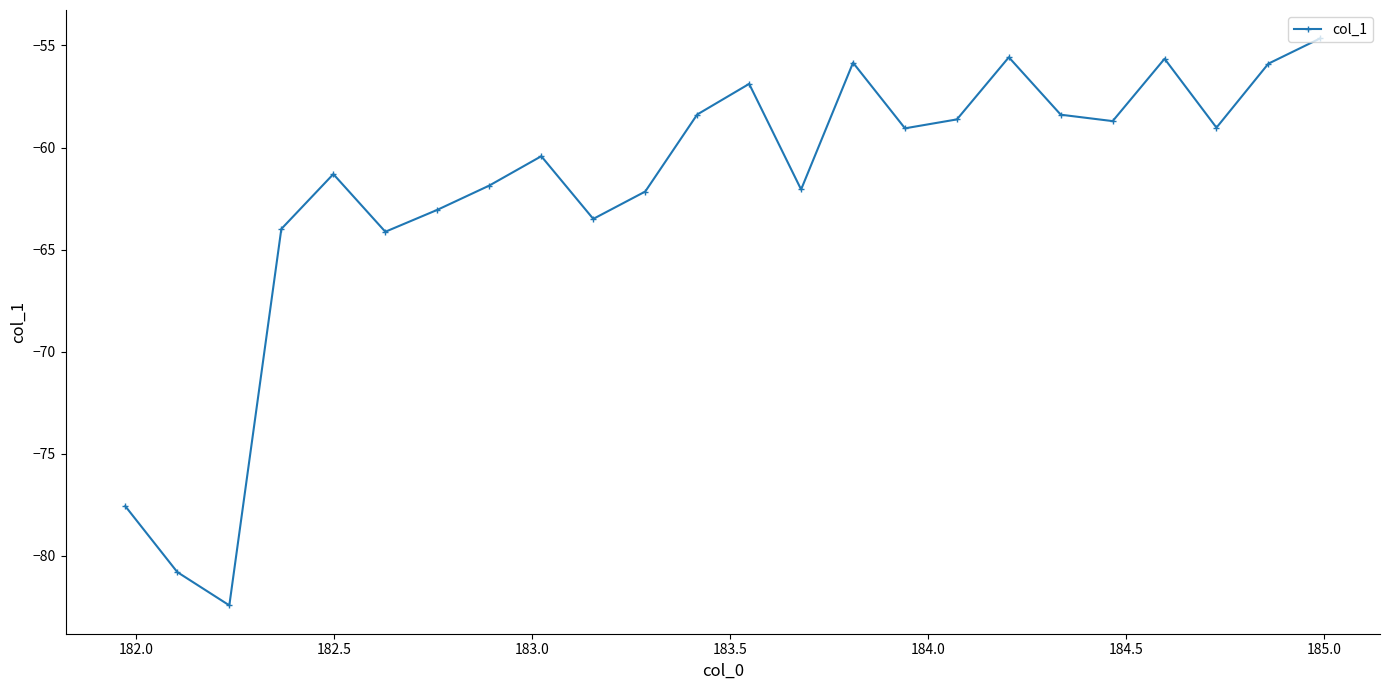

What is the minimum value shown in the chart?

-82.4